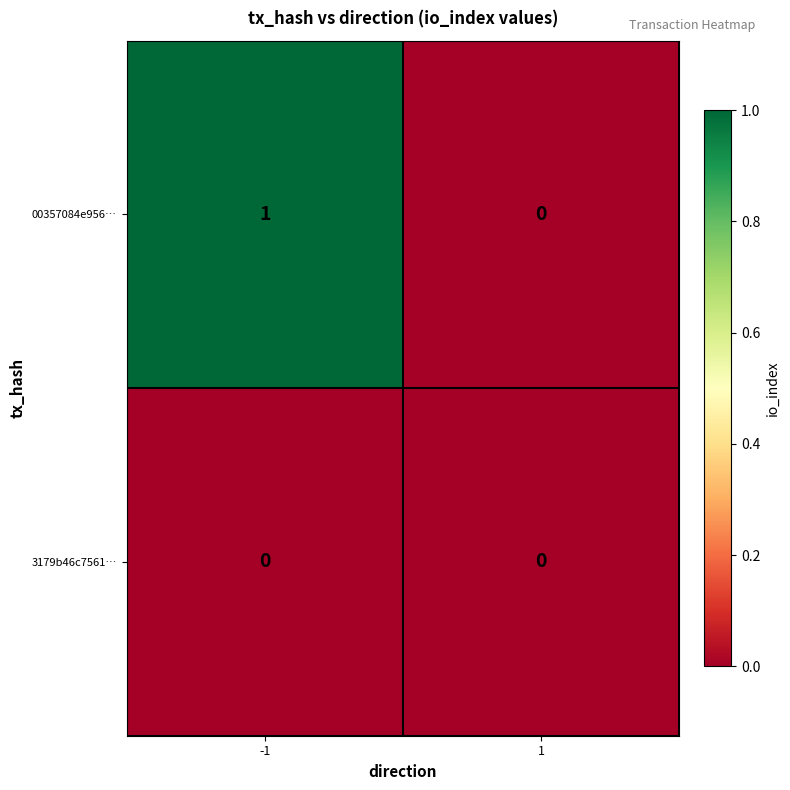

Rank the series by their maximum value, from highest to lowest.

00357084e956…, 3179b46c7561…